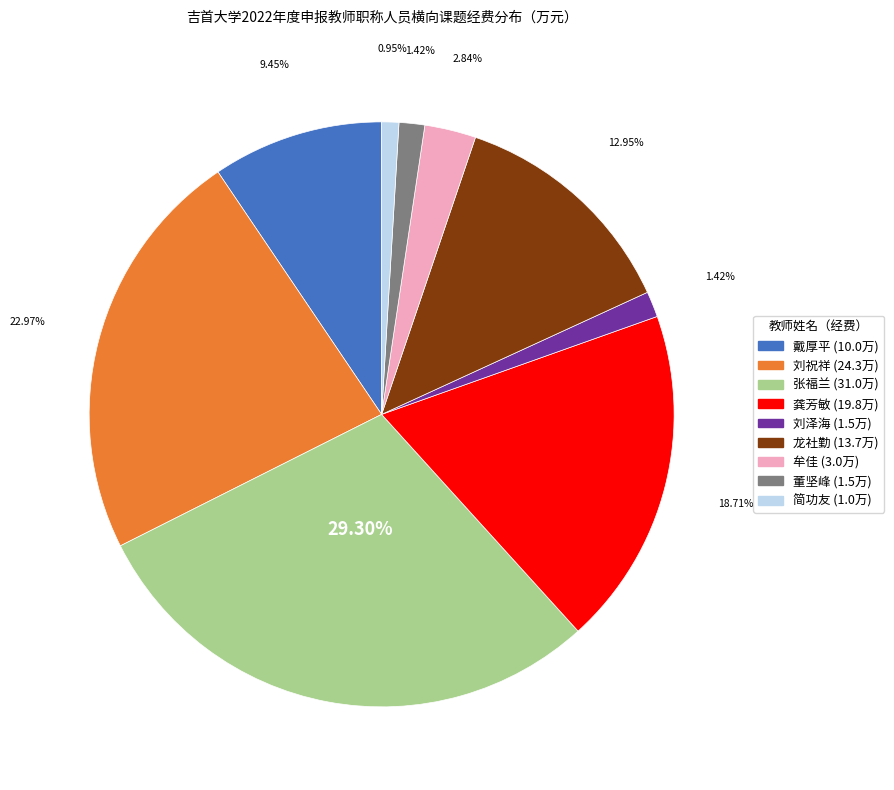

Does any single category account for the majority?

No